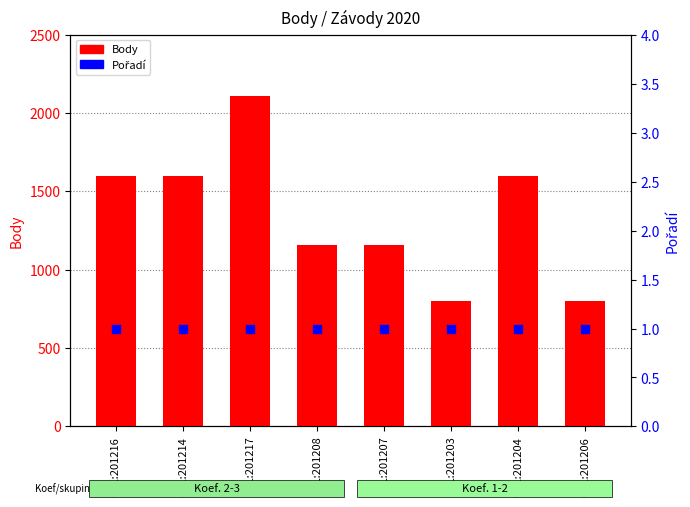

Which series has the largest total across all categories?

Body